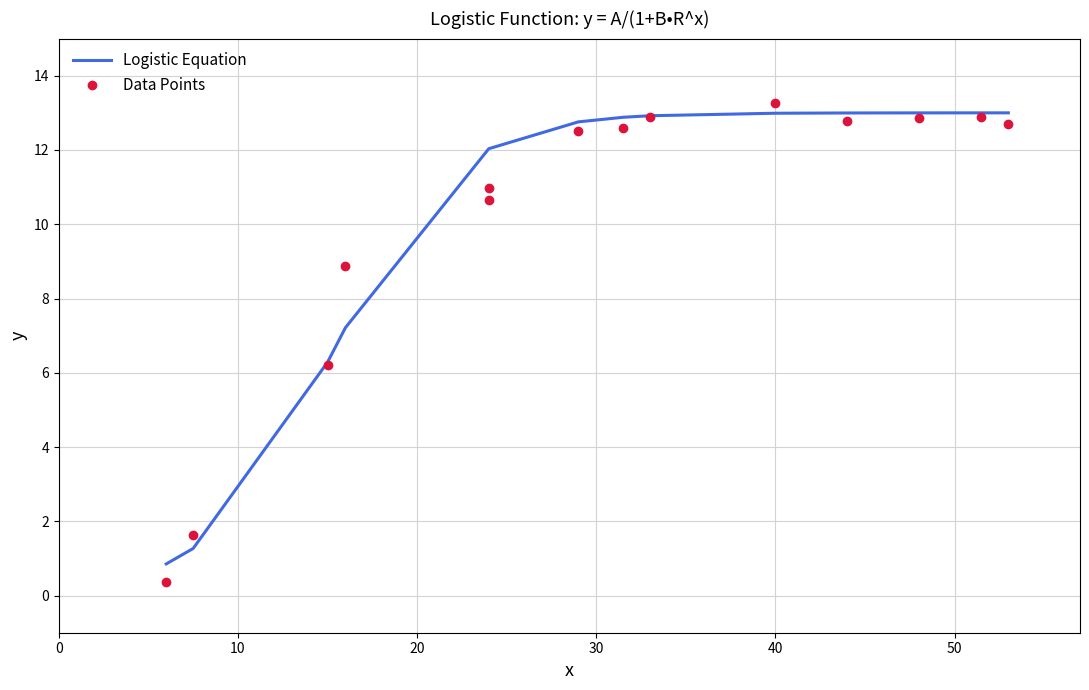

Which has a higher value, 9 or 60?

9